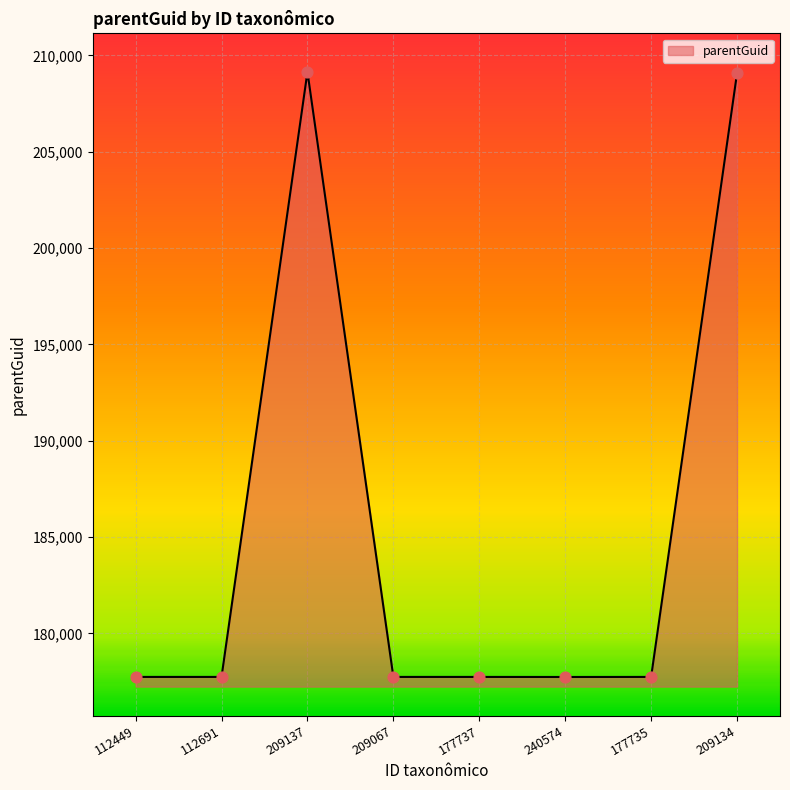

What is the change in value from 240574 to 209134?

+31332